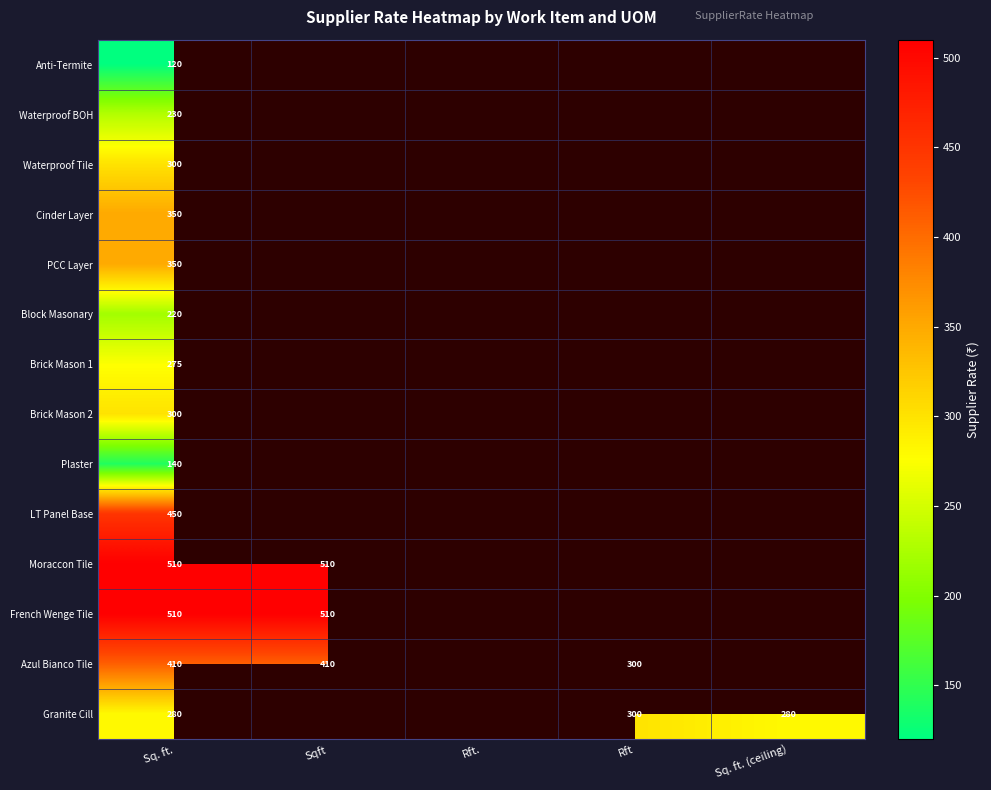

True or false: Granite Cill has a value of 482 at Sq. ft..

False